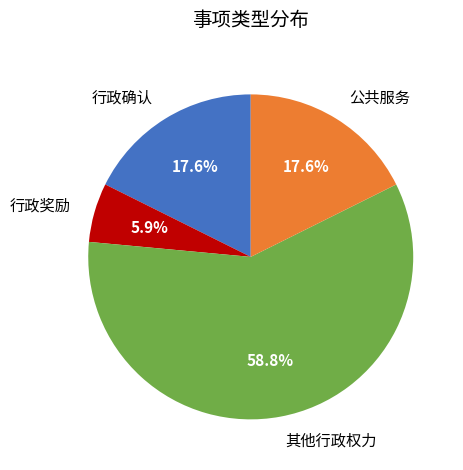

Which category has the smallest portion of the pie?

行政奖励